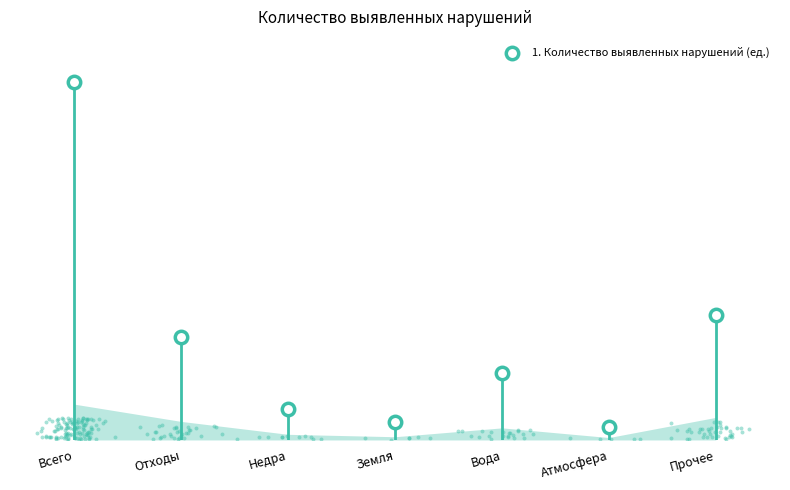

What is the change in value from Атмосфера to Прочее?

+25